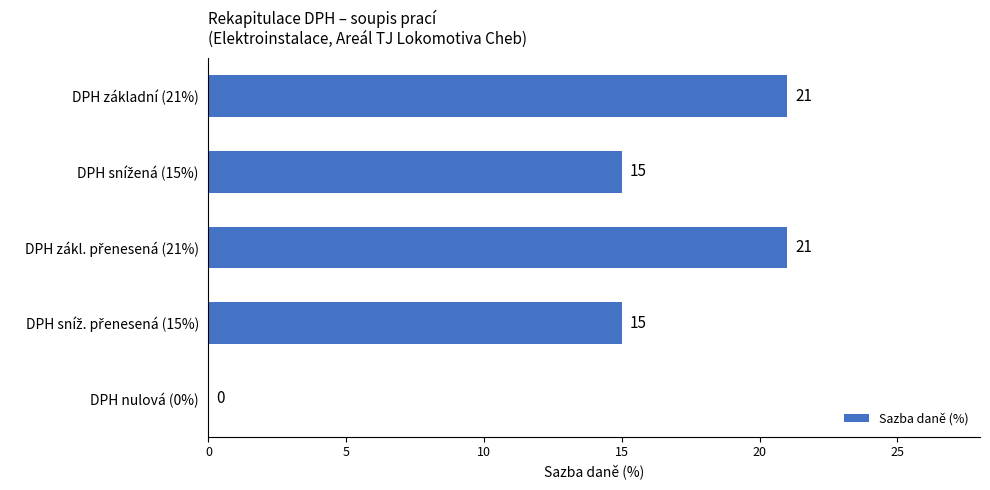

How many values are between 15 and 21?

4